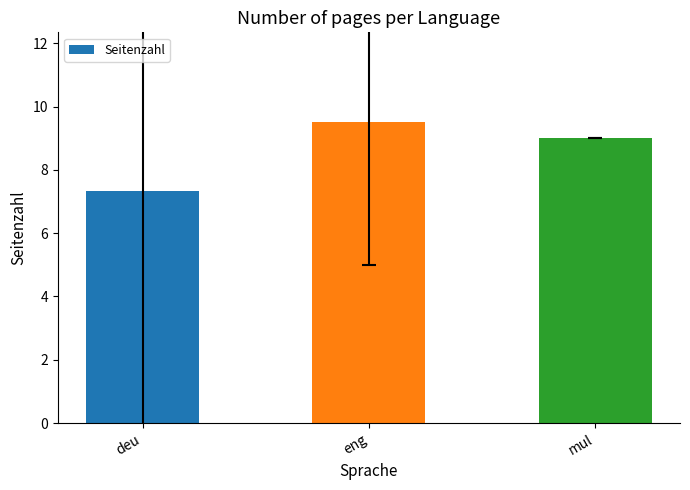

Approximately how many times larger is the value at deu compared to mul?

0.8